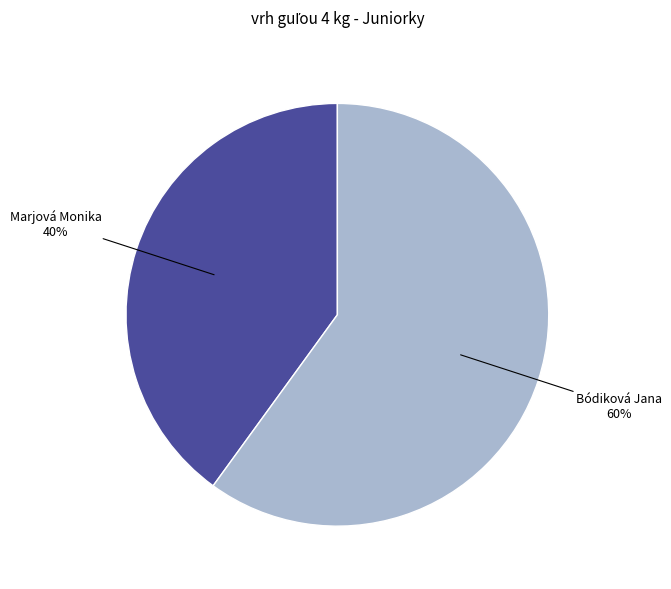

How many segments does this pie chart have?

2